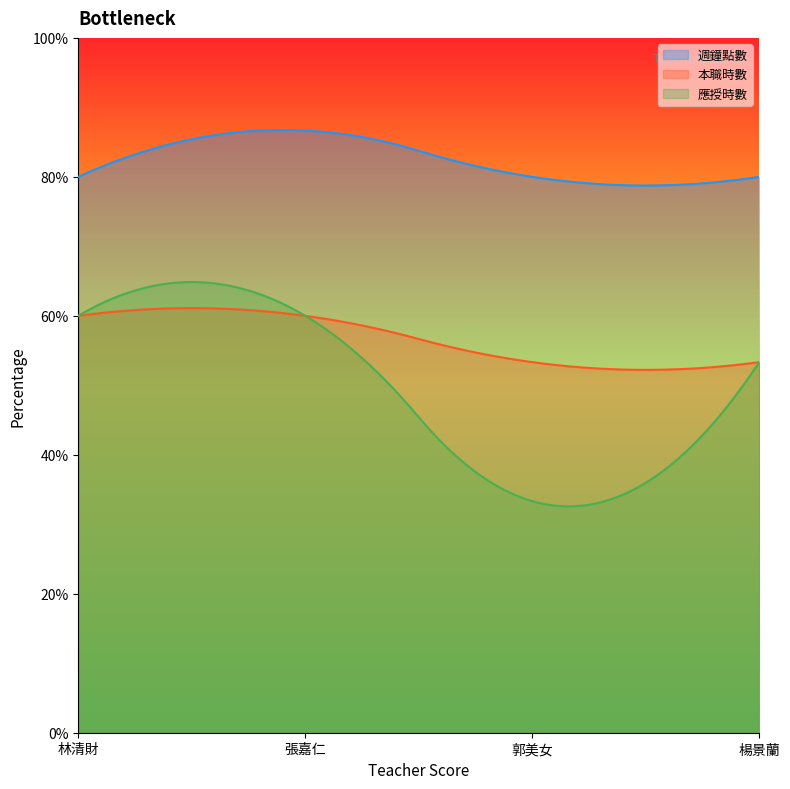

Does the chart display data point markers on the line(s)?

No